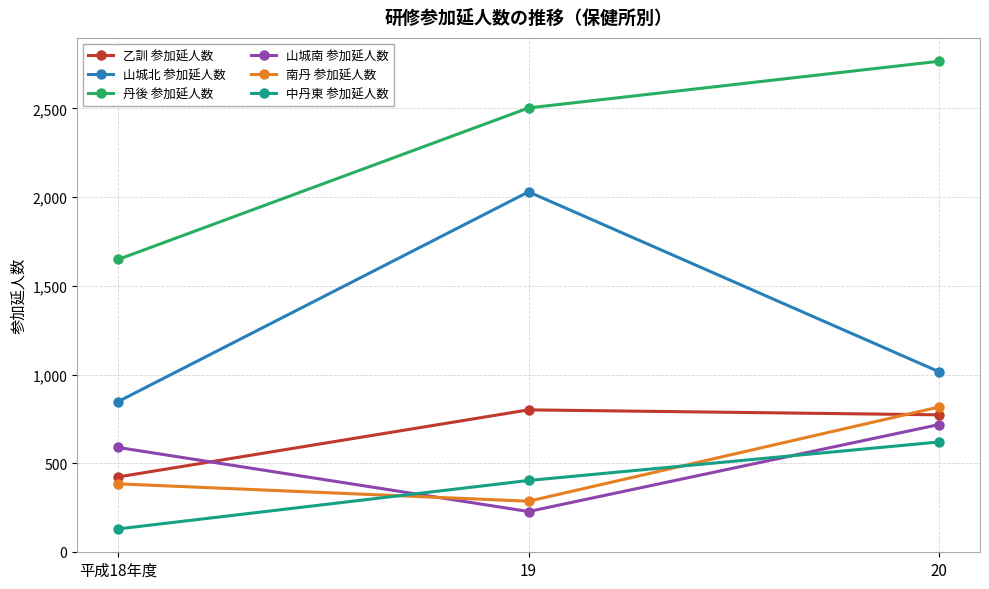

Is it true that 南丹 参加延人数 equals 286 at 19?

True